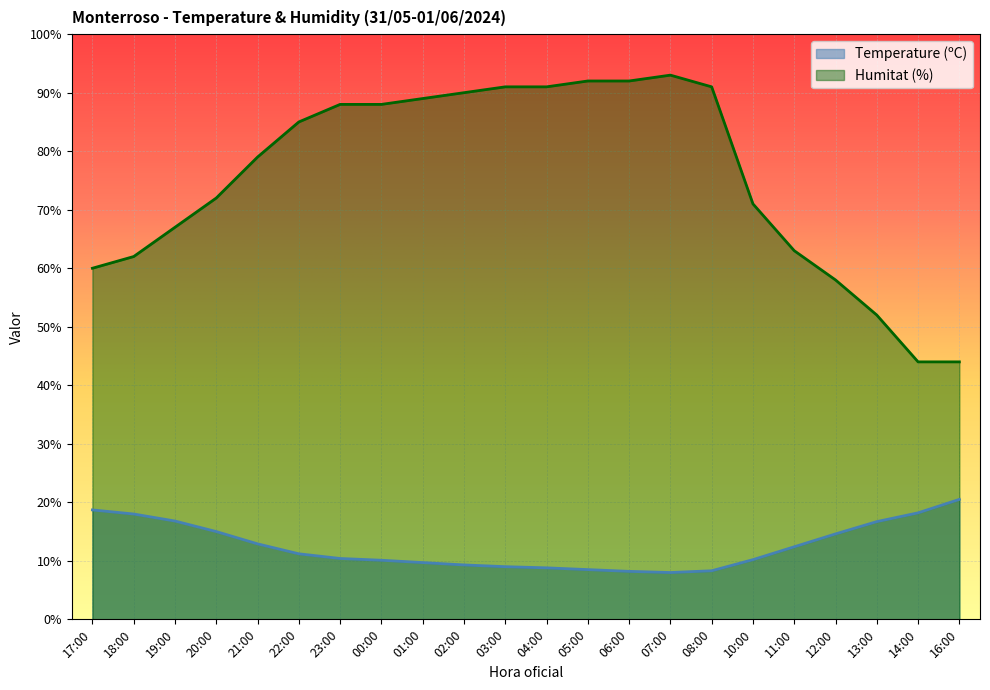

What is the label of the 13th point from the right?

02:00